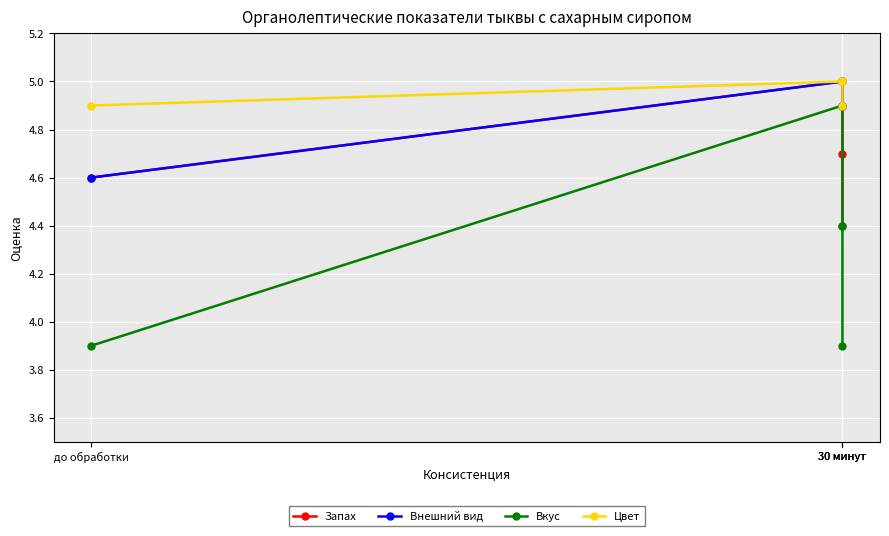

What is the difference between the highest and lowest values at 30 минут?

0.1